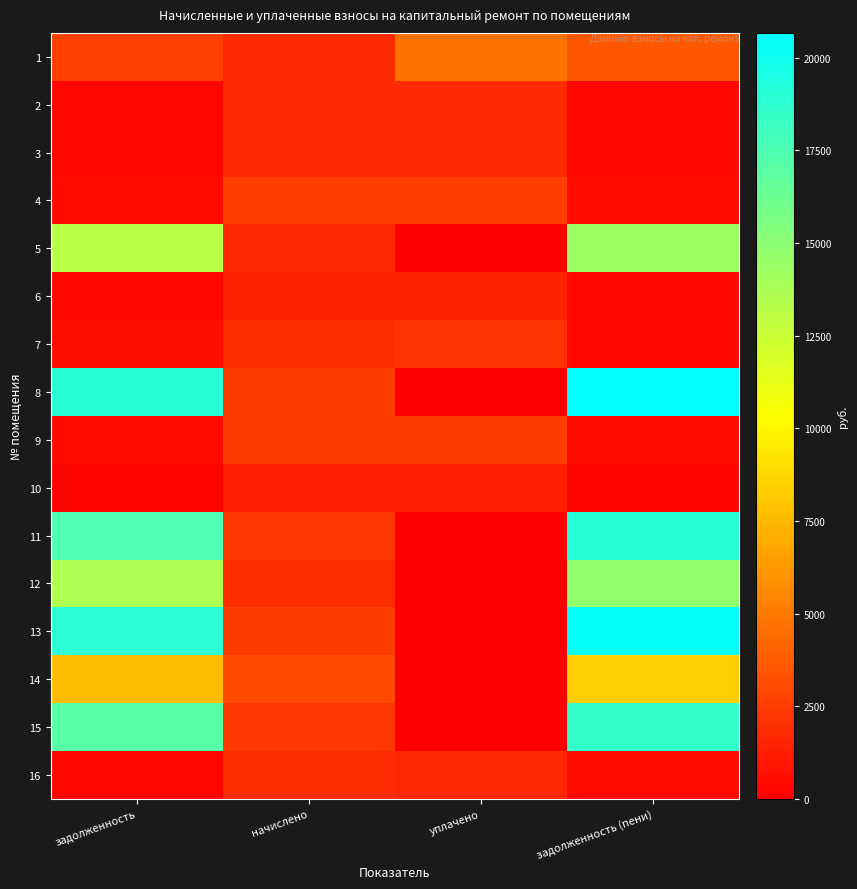

Reading left to right, list all the values displayed in this chart.

1: задолженность=2611.6	начислено=1775.5	уплачено=4621.3	задолженность (пени)=3531.1
2: задолженность=295.9	начислено=1775.5	уплачено=1775.5	задолженность (пени)=295.9
3: задолженность=296.0	начислено=1771.2	уплачено=1771.2	задолженность (пени)=296.0
4: задолженность=428.4	начислено=2570.4	уплачено=2570.4	задолженность (пени)=428.4
5: задолженность=13197.3	начислено=1732.3	уплачено=0.0	задолженность (пени)=14317.0
6: задолженность=252.0	начислено=1512.0	уплачено=1512.0	задолженность (пени)=252.0
7: задолженность=597.6	начислено=1792.8	уплачено=2093.2	задолженность (пени)=298.8
8: задолженность=19055.5	начислено=2501.3	уплачено=0.0	задолженность (пени)=20672.1
9: задолженность=412.6	начислено=2475.4	уплачено=2475.4	задолженность (пени)=412.6
10: задолженность=221.0	начислено=1326.2	уплачено=1326.2	задолженность (пени)=221.0
11: задолженность=17518.2	начислено=2302.6	уплачено=0.0	задолженность (пени)=19006.4
12: задолженность=13591.0	начислено=1788.5	уплачено=0.0	задолженность (пени)=14747.0
13: задолженность=18890.9	начислено=2479.7	уплачено=0.0	задолженность (пени)=20493.6
14: задолженность=7606.3	начислено=3031.3	уплачено=0.0	задолженность (пени)=8385.4
15: задолженность=17043.5	начислено=2242.1	уплачено=0.0	задолженность (пени)=18492.6
16: задолженность=299.5	начислено=1797.1	уплачено=1648.1	задолженность (пени)=448.6